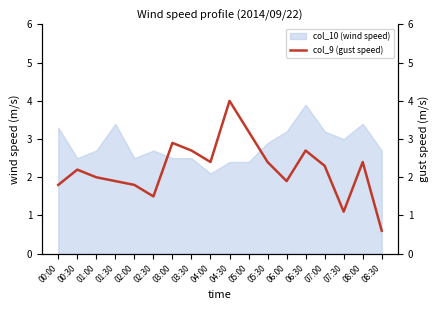

The col_10 (wind speed) series shows 2.9 at 05:30. True or false?

True